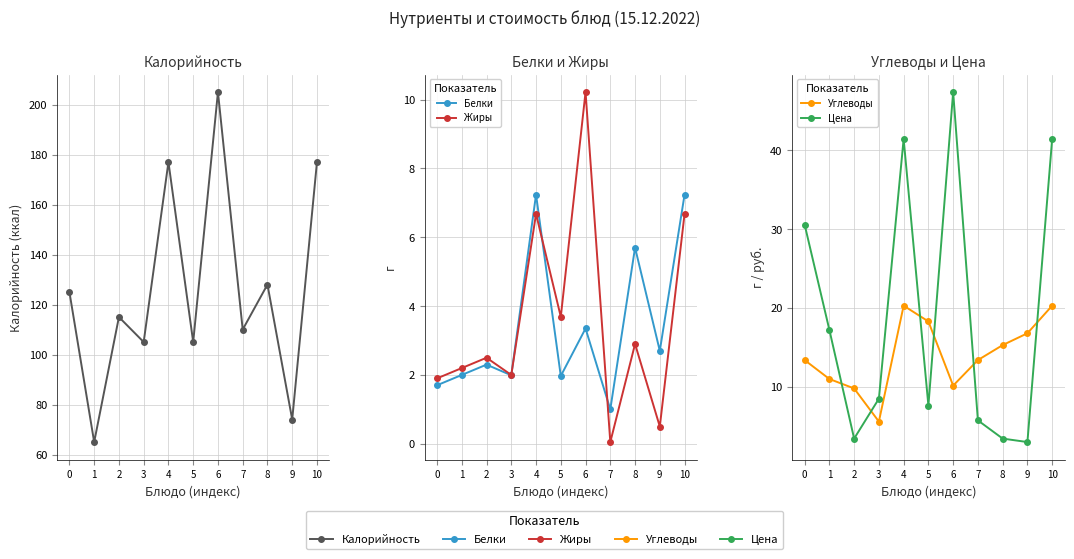

Reading right to left, transcribe all the data shown in this chart.

Калорийность: 177.0	74.0	128.0	110.0	205.0	105.0	177.0	105.0	115.0	65.0	125.0
Белки: 7.2	2.7	5.7	1.0	3.4	2.0	7.2	2.0	2.3	2.0	1.7
Жиры: 6.7	0.5	2.9	0.1	10.2	3.7	6.7	2.0	2.5	2.2	1.9
Углеводы: 20.3	16.8	15.3	13.4	10.2	18.3	20.3	5.6	9.8	11.0	13.4
Цена: 41.5	3.0	3.4	5.8	47.4	7.6	41.5	8.5	3.4	17.2	30.6